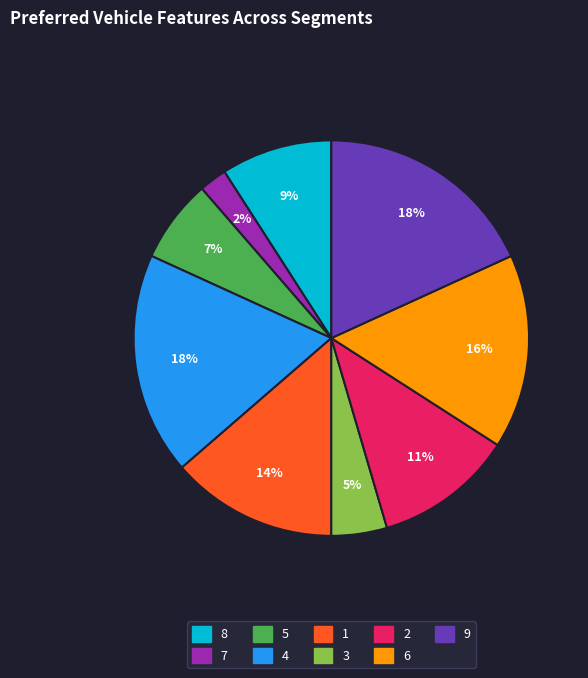

What is the smallest slice in the pie chart?

7